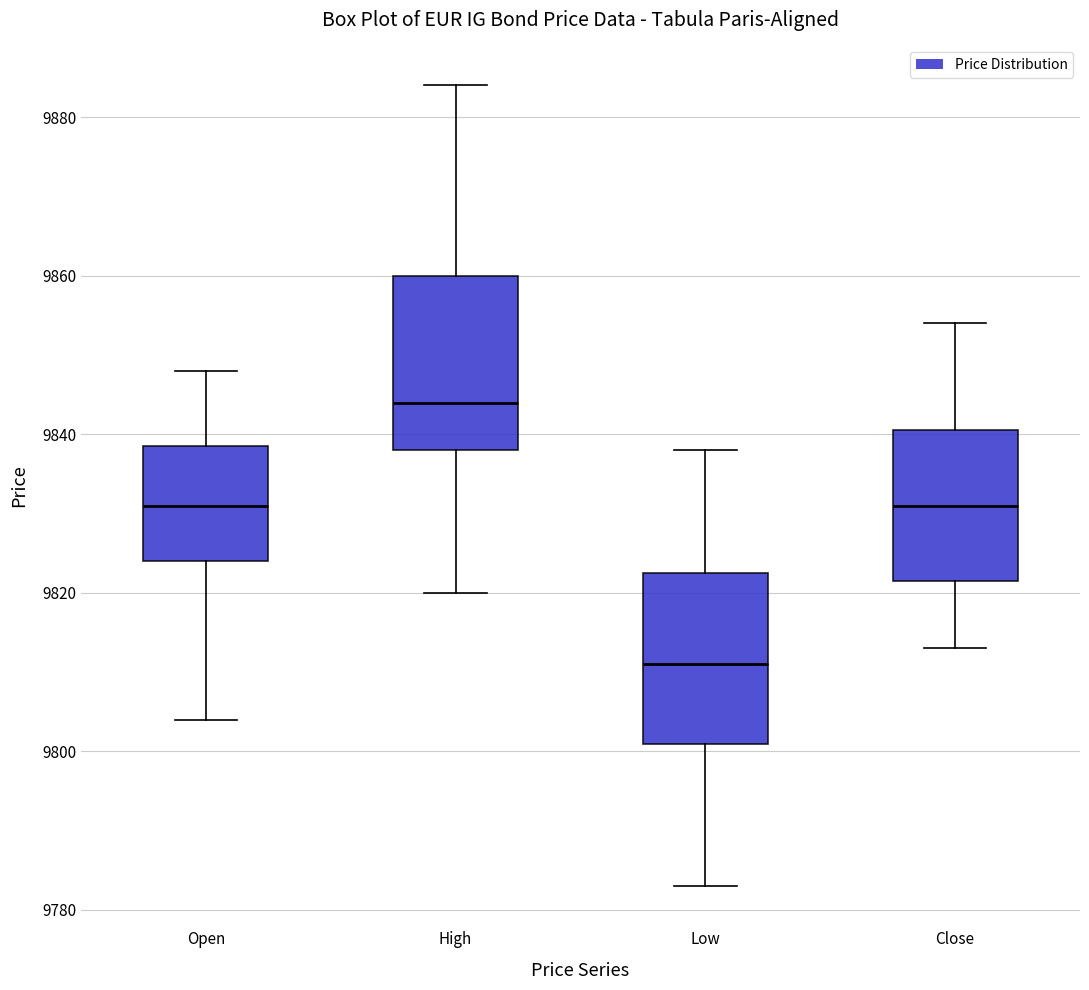

Which box has the highest median line?

High